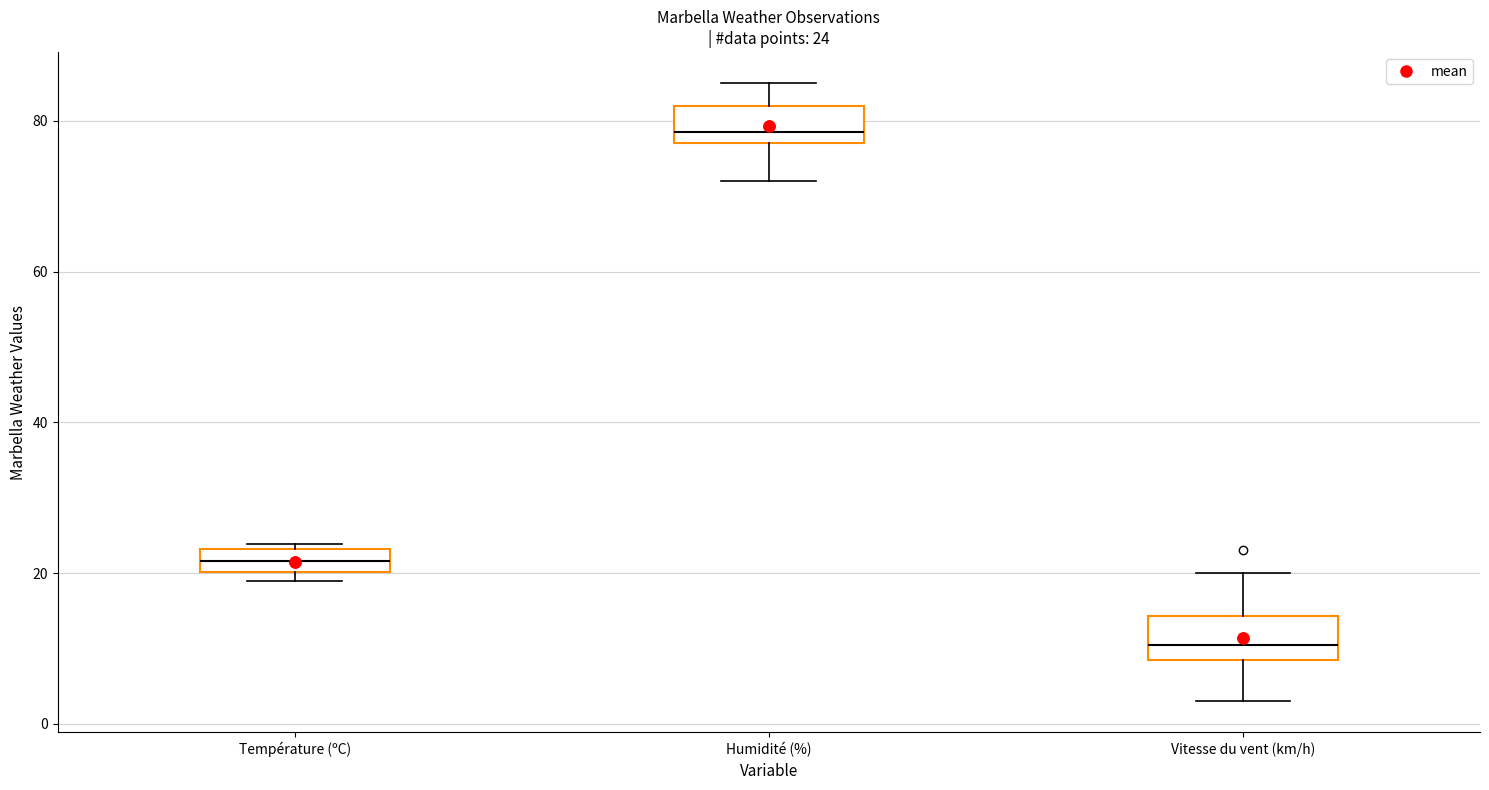

Which box has the highest median line?

Humidité (%)